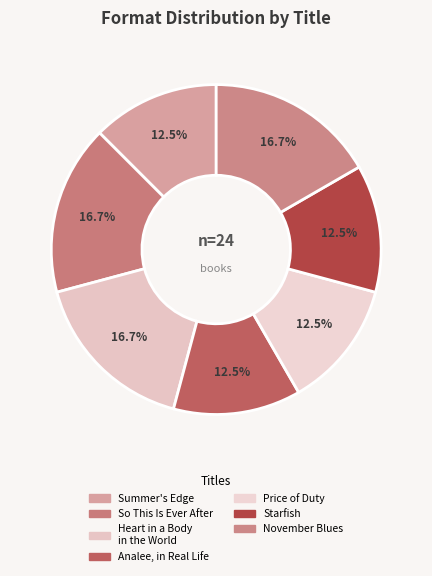

To the nearest percent, what portion does Starfish represent?

12%